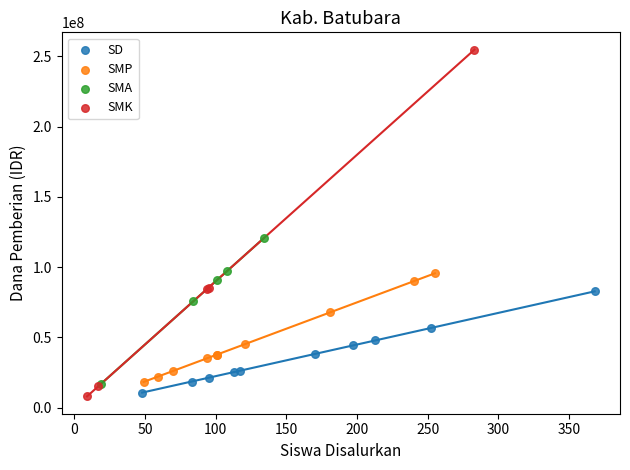

Which series has the largest Y range (max minus min)?

SMK